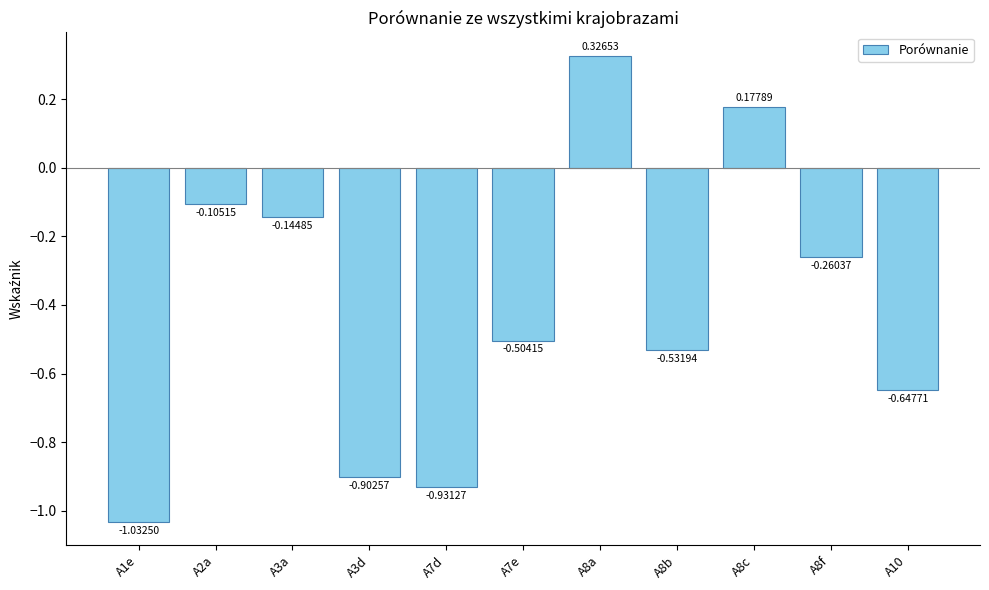

What is the change in value from A1e to A7e?

+0.5